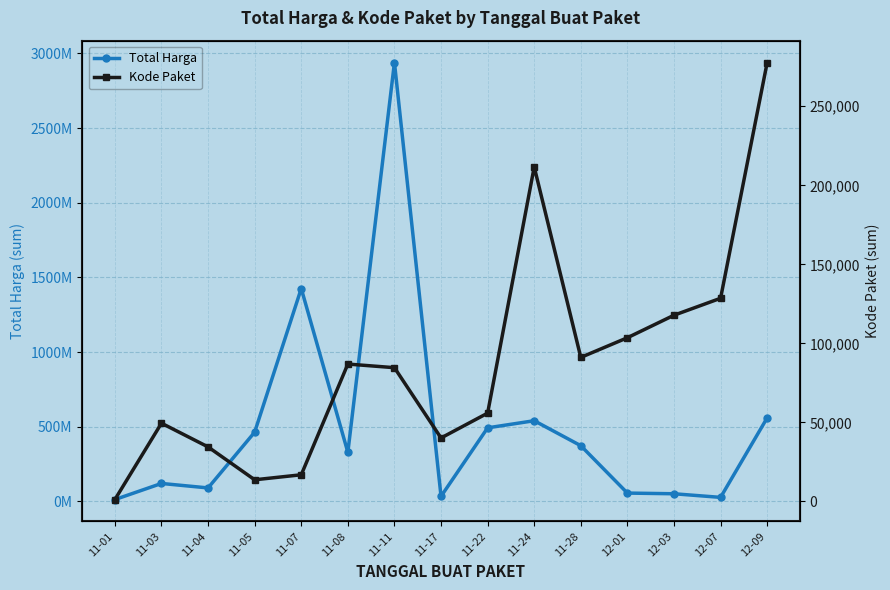

Reading left to right, list all the values displayed in this chart.

Total Harga: 11-01=12787500	11-03=120613270	11-04=90672075	11-05=464002100	11-07=1425867900	11-08=329124000	11-11=2938963240	11-17=34292000	11-22=493000000	11-24=540634200	11-28=373404000	12-01=56152800	12-03=51601000	12-07=27412000	12-09=559971000
Kode Paket: 11-01=1139	11-03=49456	11-04=34445	11-05=13652	11-07=16823	11-08=86882	11-11=84587	11-17=40112	11-22=55826	11-24=211626	11-28=91101	12-01=103541	12-03=117783	12-07=128516	12-09=277693